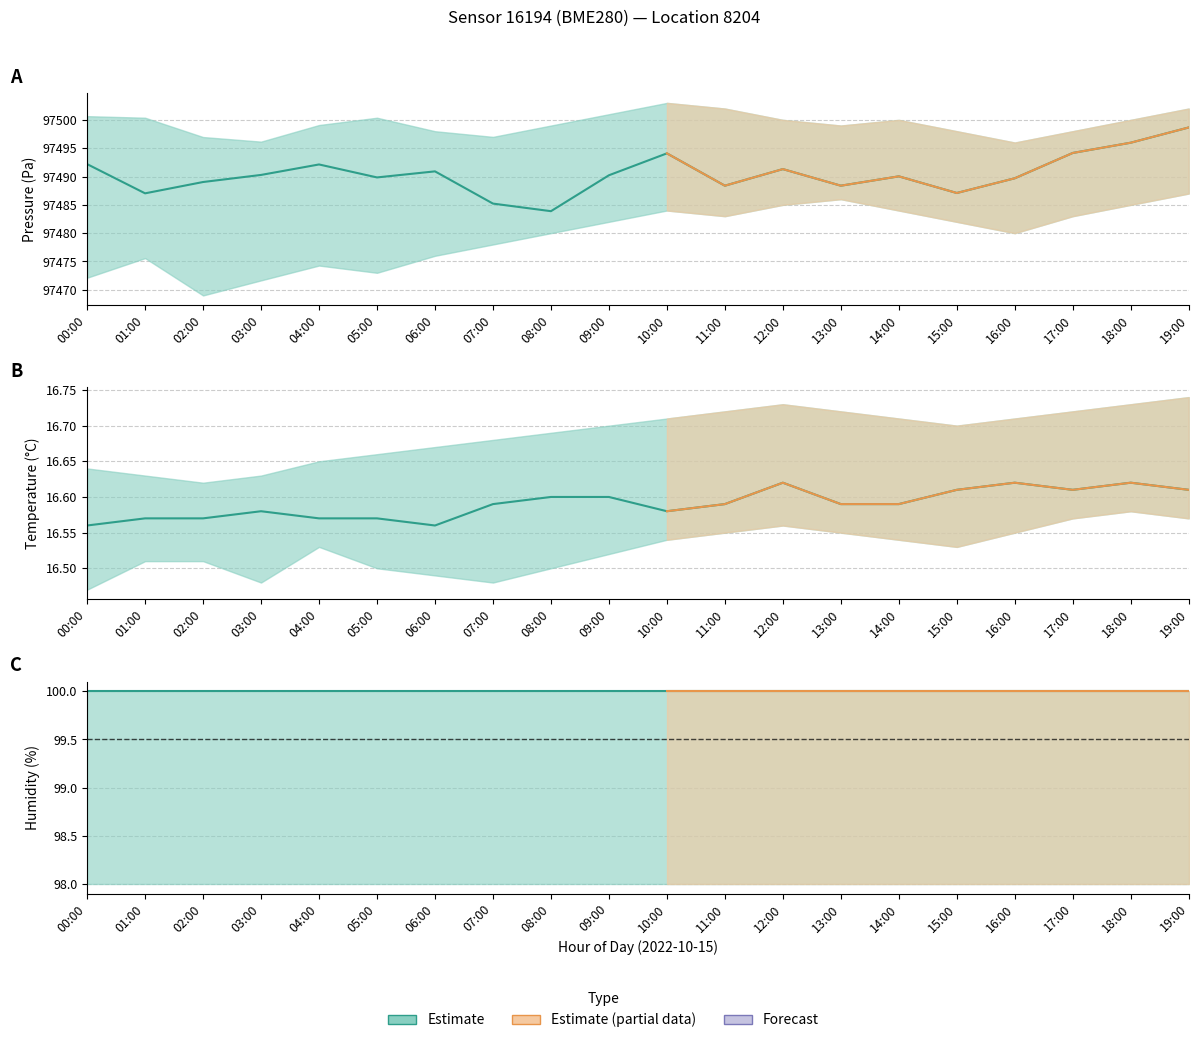

What position from the right is 14:00?

6